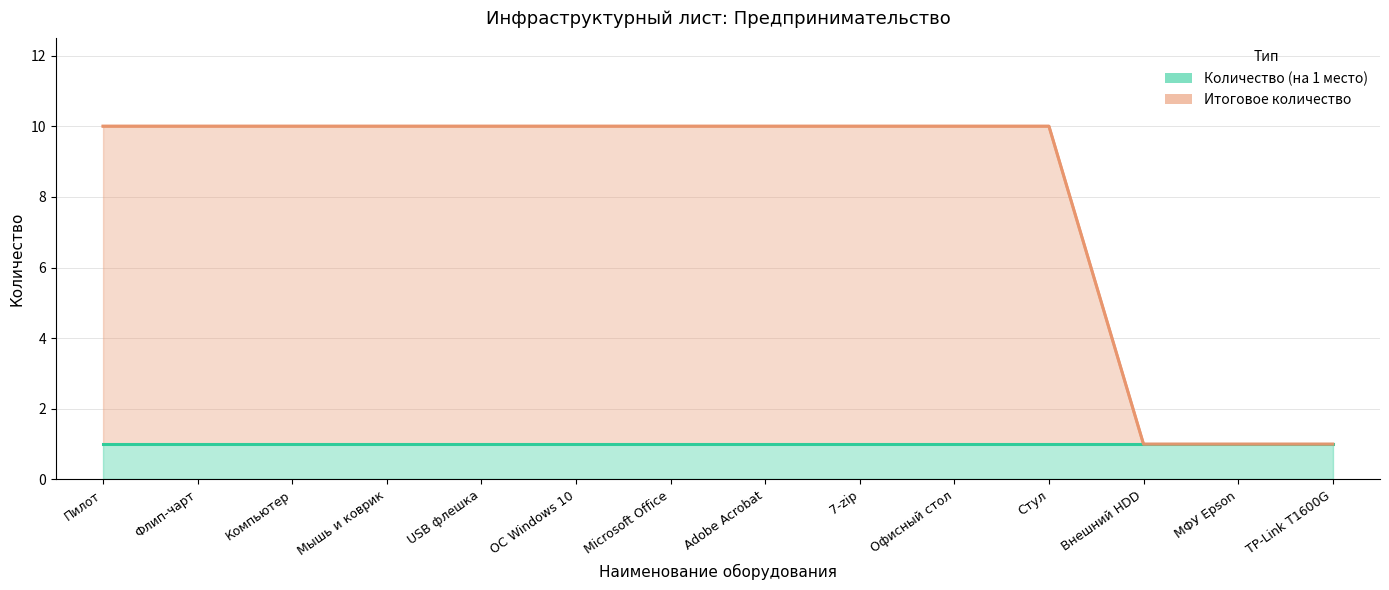

What is the label of the 8th point from the right?

Microsoft Office